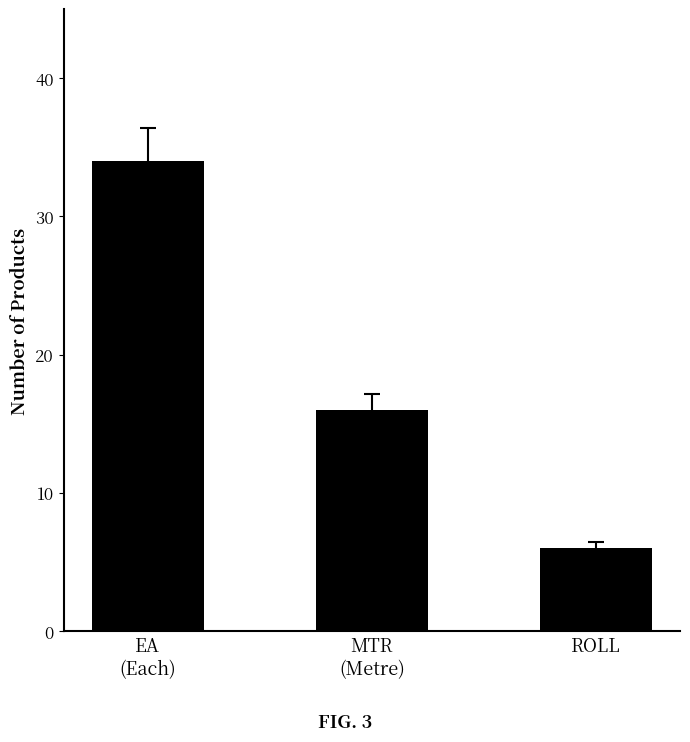

List the labels in order of value, largest first.

EA
(Each), MTR
(Metre), ROLL